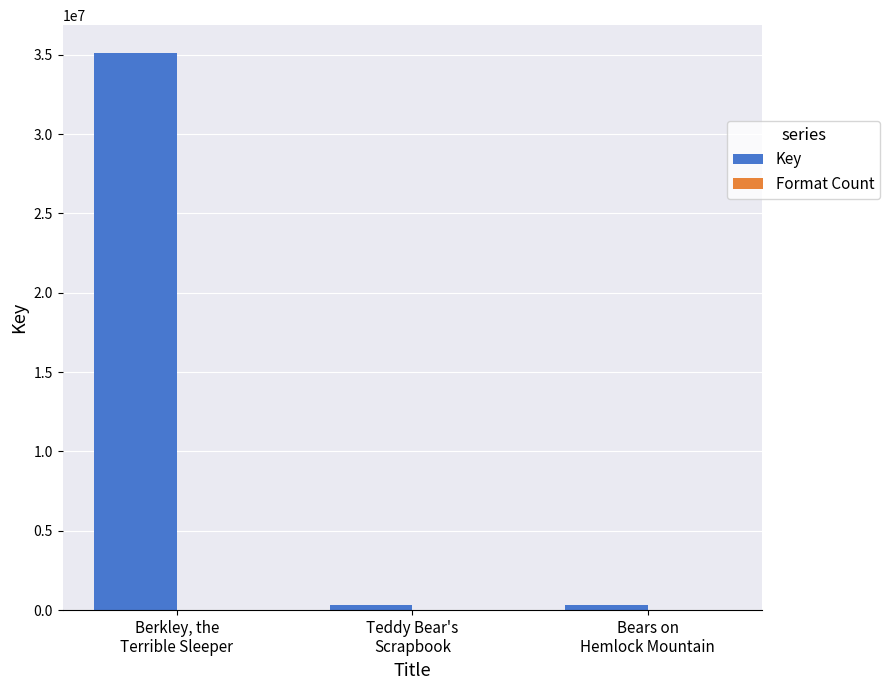

Are the bars grouped side by side (vs. stacked)?

Yes